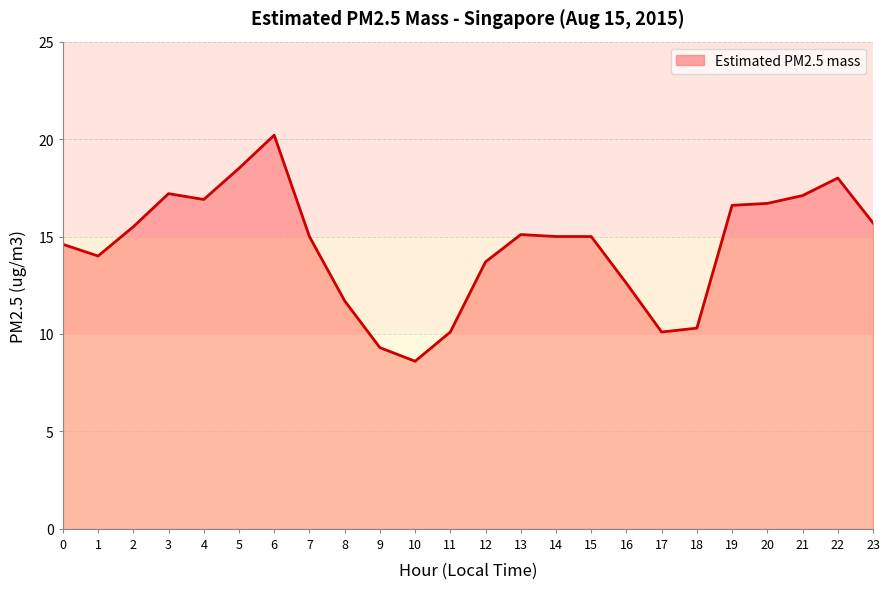

The chart shows a value of 11.8 at 10. True or false?

False